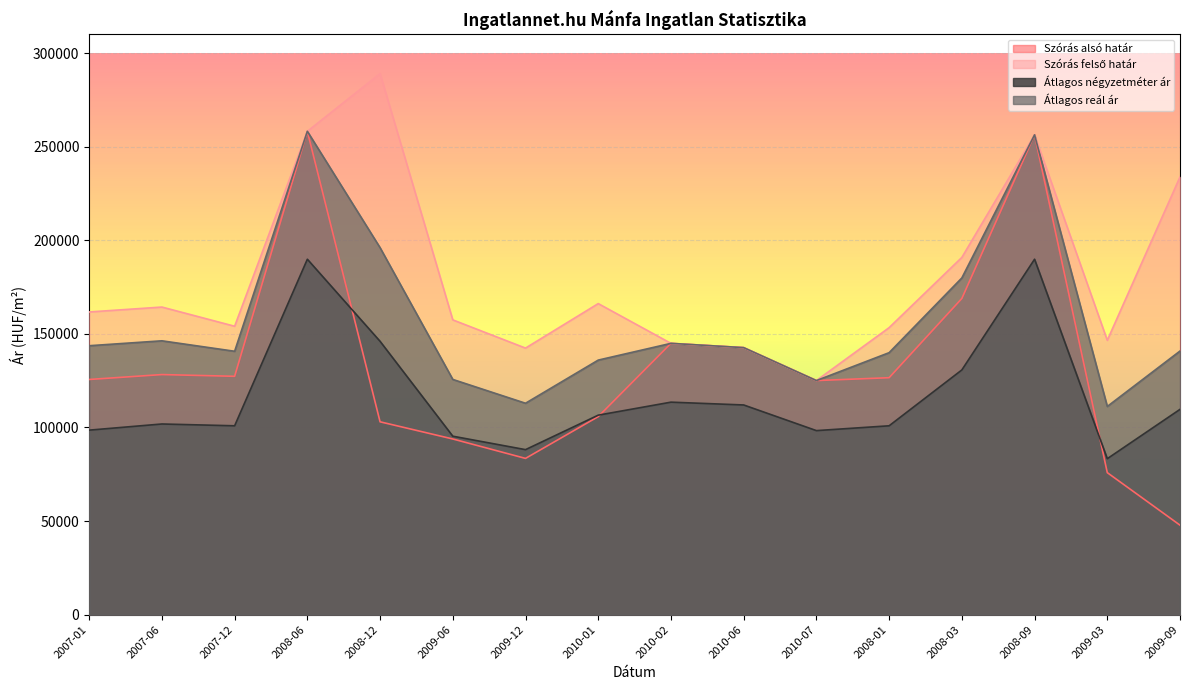

How many interior local valleys does the Szórás felső határ series have?

4